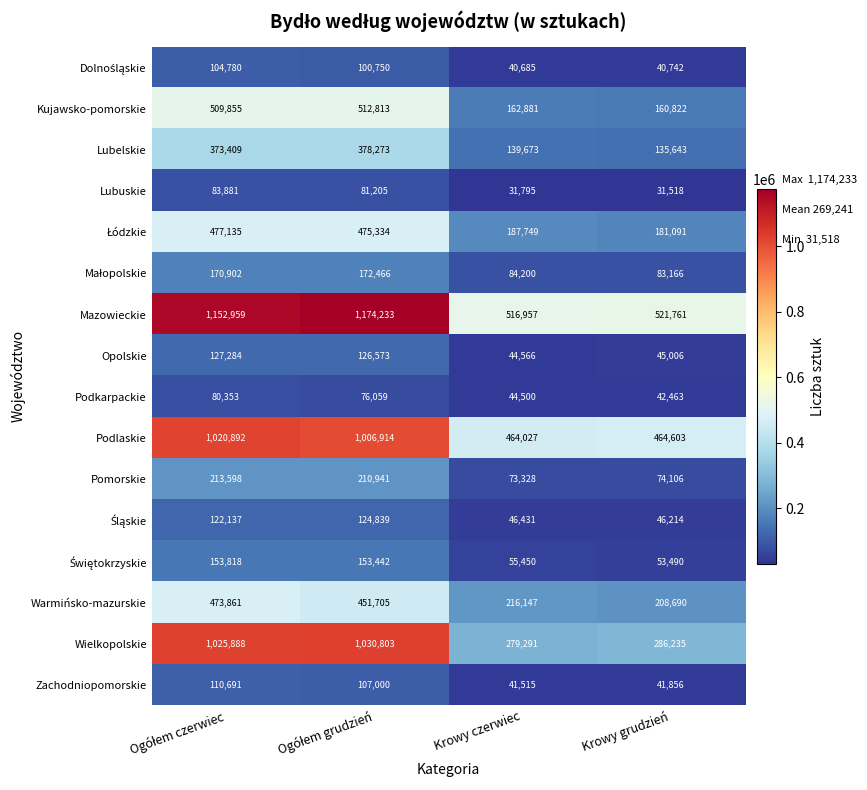

Which label corresponds to the smallest value in the chart?

Krowy grudzień